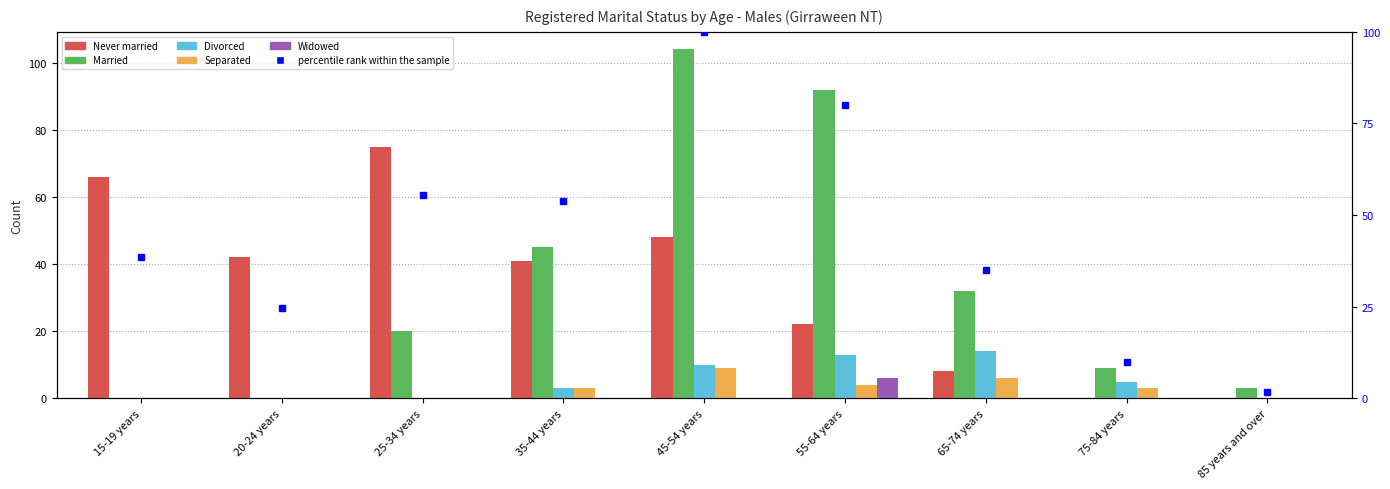

How many data points in Divorced are above 3?

4